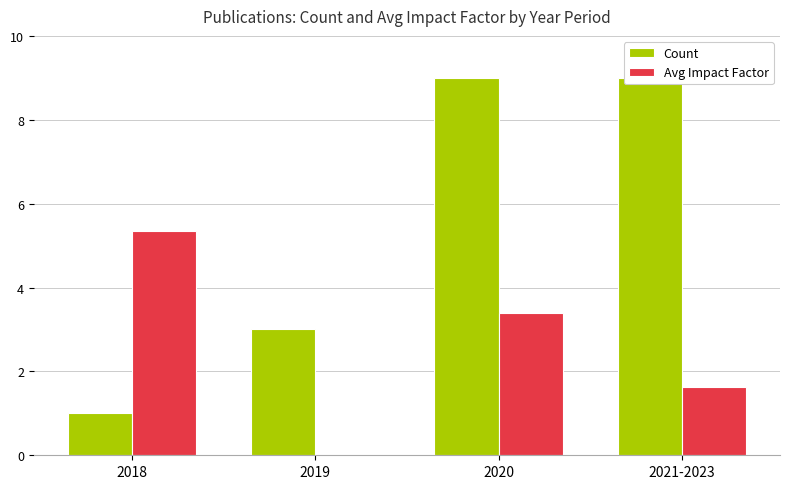

Reading left to right, what are all the values shown in this chart?

Count: 2018=1.0	2019=3.0	2020=9.0	2021-2023=9.0
Avg Impact Factor: 2018=5.3	2019=0.0	2020=3.4	2021-2023=1.6